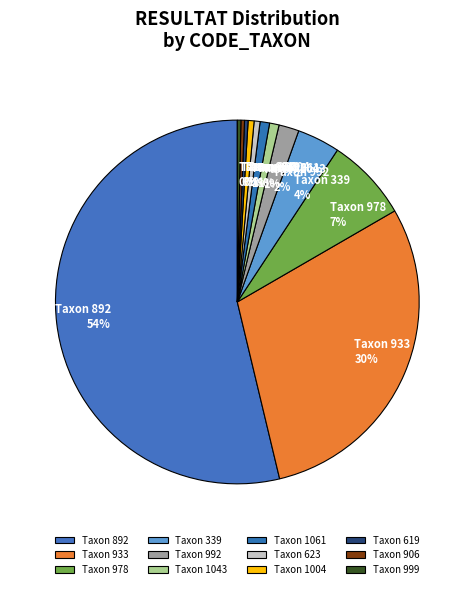

Rank the categories by value from highest to lowest.

892, 933, 978, 339, 992, 1043, 1061, 623, 1004, 619, 906, 999